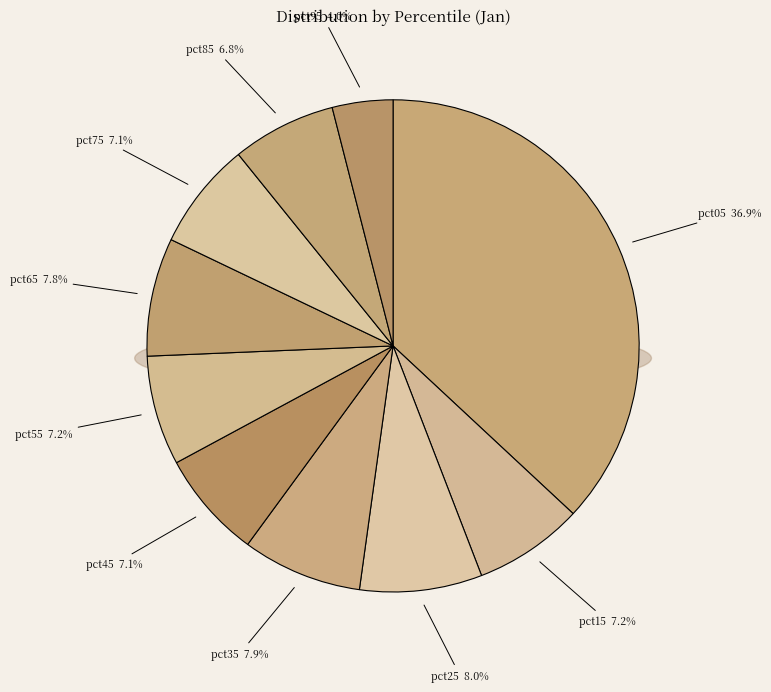

Combined, do pct05 and pct55 account for over 50%?

No